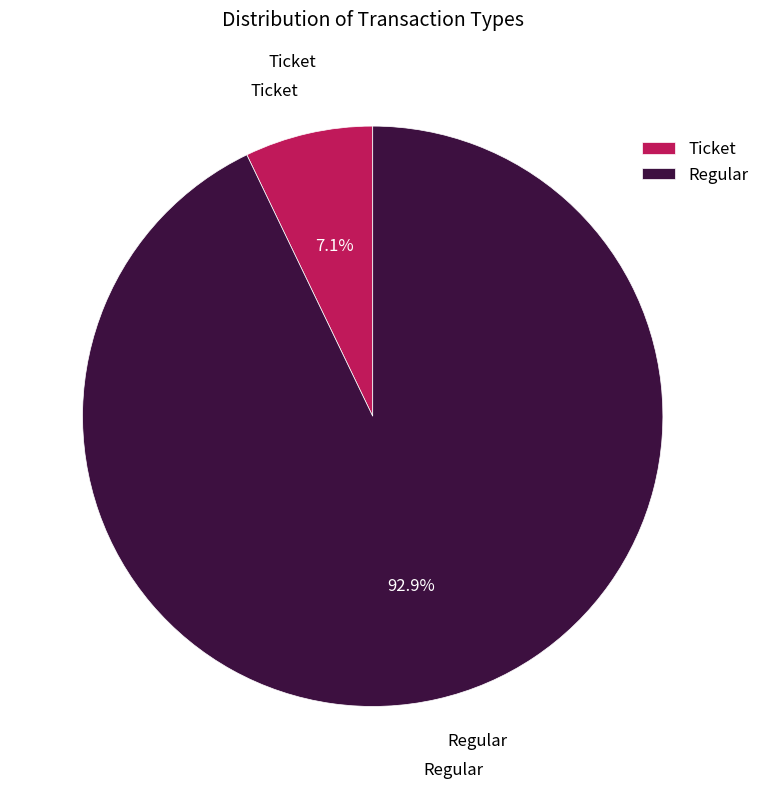

Count the number of slices in the pie.

2